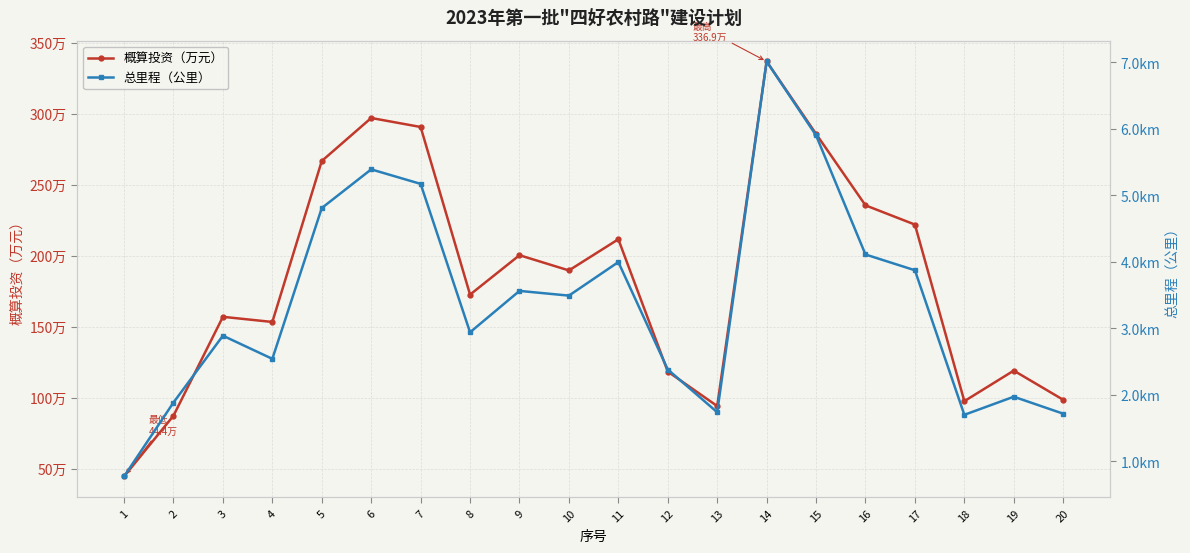

What are all the series names shown in the legend?

概算投资（万元）, 总里程（公里）